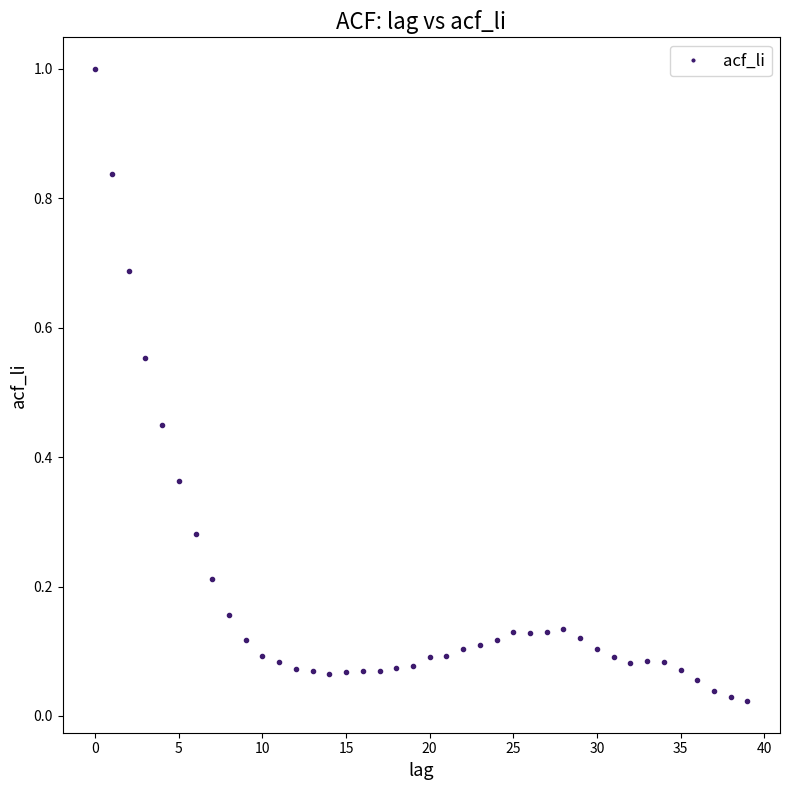

What is the range of Y values (max minus min)?

1.0